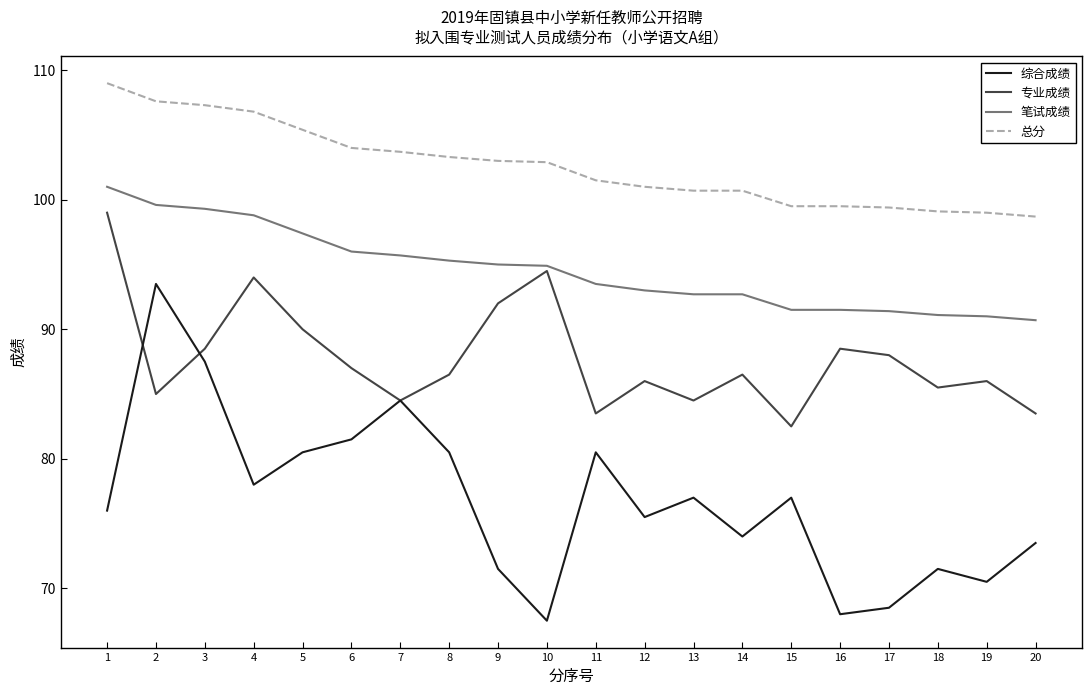

What is the sum of all 总分 values?

2052.1